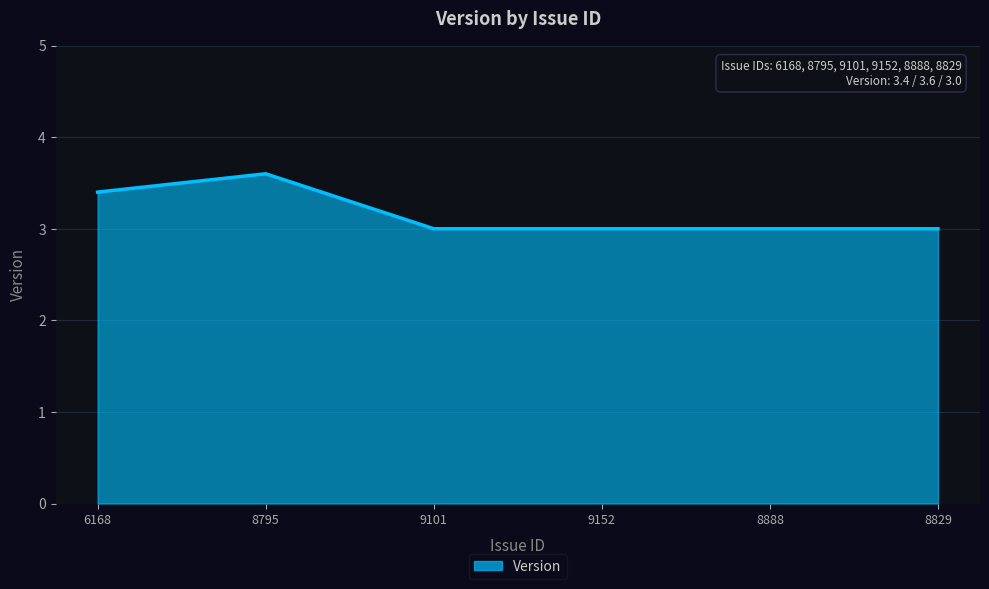

What is the minimum value shown in the chart?

3.0